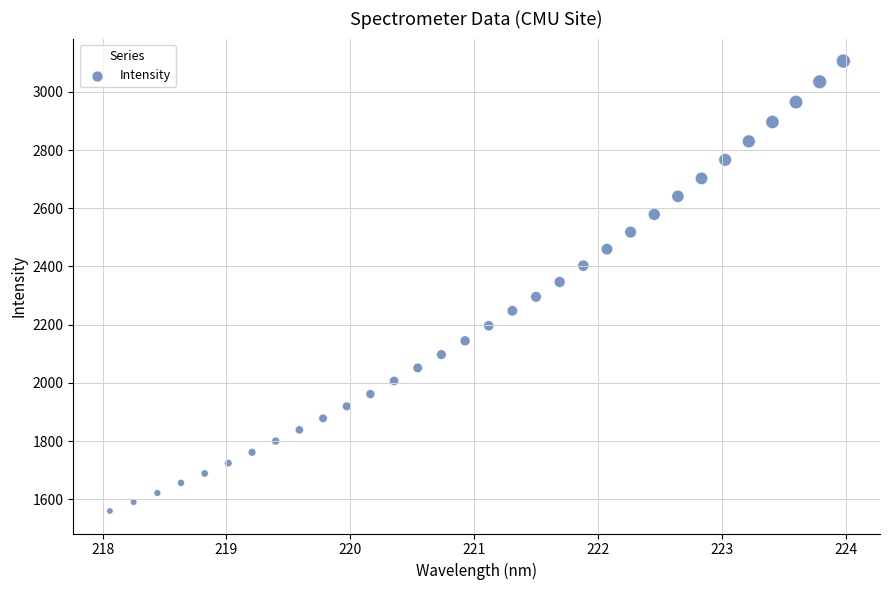

What is the range of X values (max minus min)?

5.9